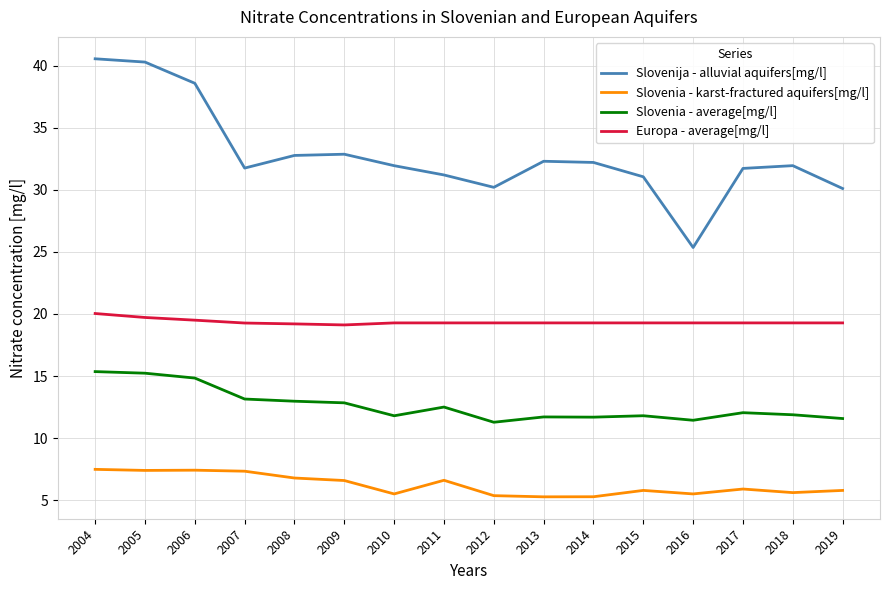

List the series in order of their overall mean, lowest first.

Slovenia - karst-fractured aquifers[mg/l], Slovenia - average[mg/l], Europa - average[mg/l], Slovenija - alluvial aquifers[mg/l]